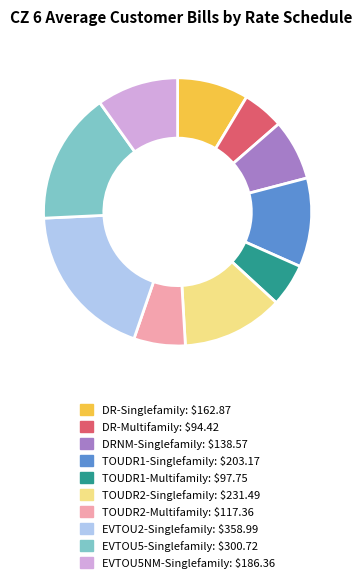

How many slices are in this pie chart?

10